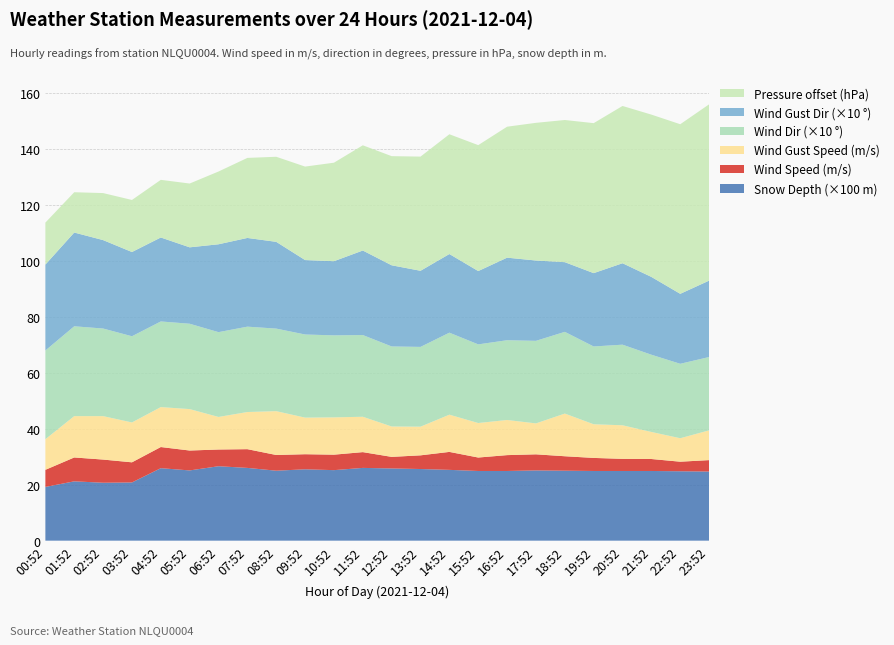

Reading left to right, transcribe all the data shown in this chart.

SNOW_DEPTH: 00:52=0.2	01:52=0.2	02:52=0.2	03:52=0.2	04:52=0.3	05:52=0.3	06:52=0.3	07:52=0.3	08:52=0.2	09:52=0.3	10:52=0.3	11:52=0.3	12:52=0.3	13:52=0.3	14:52=0.3	15:52=0.2	16:52=0.2	17:52=0.3	18:52=0.2	19:52=0.2	20:52=0.2	21:52=0.2	22:52=0.2	23:52=0.2
WIND_SPEED: 00:52=6.1	01:52=8.5	02:52=8.3	03:52=7.2	04:52=7.6	05:52=7.1	06:52=6.0	07:52=6.7	08:52=5.6	09:52=5.4	10:52=5.5	11:52=5.6	12:52=4.1	13:52=4.9	14:52=6.4	15:52=4.8	16:52=5.7	17:52=5.8	18:52=5.2	19:52=4.7	20:52=4.3	21:52=4.3	22:52=3.4	23:52=4.1
WIND_DIR: 00:52=317.0	01:52=321.0	02:52=313.0	03:52=308.0	04:52=306.0	05:52=305.0	06:52=303.0	07:52=305.0	08:52=295.0	09:52=297.0	10:52=293.0	11:52=292.0	12:52=286.0	13:52=285.0	14:52=293.0	15:52=281.0	16:52=285.0	17:52=295.0	18:52=292.0	19:52=278.0	20:52=288.0	21:52=276.0	22:52=266.0	23:52=262.0
WIND_SPEED_GUST: 00:52=10.9	01:52=14.8	02:52=15.5	03:52=14.2	04:52=14.3	05:52=14.8	06:52=11.6	07:52=13.3	08:52=15.7	09:52=13.1	10:52=13.3	11:52=12.6	12:52=10.9	13:52=10.2	14:52=13.3	15:52=12.3	16:52=12.6	17:52=11.1	18:52=15.2	19:52=12.0	20:52=12.0	21:52=9.7	22:52=8.4	23:52=10.6
WIND_DIR_GUST: 00:52=307.0	01:52=335.0	02:52=316.0	03:52=301.0	04:52=300.0	05:52=273.0	06:52=314.0	07:52=317.0	08:52=310.0	09:52=266.0	10:52=265.0	11:52=302.0	12:52=290.0	13:52=272.0	14:52=281.0	15:52=262.0	16:52=295.0	17:52=287.0	18:52=249.0	19:52=262.0	20:52=291.0	21:52=278.0	22:52=250.0	23:52=273.0
ATMOS_PRES: 00:52=927.5	01:52=927.2	02:52=928.4	03:52=929.3	04:52=930.3	05:52=931.4	06:52=933.0	07:52=934.3	08:52=935.2	09:52=936.7	10:52=937.6	11:52=938.8	12:52=939.5	13:52=940.4	14:52=941.4	15:52=942.5	16:52=943.4	17:52=944.6	18:52=945.4	19:52=946.8	20:52=948.1	21:52=949.0	22:52=950.3	23:52=951.5